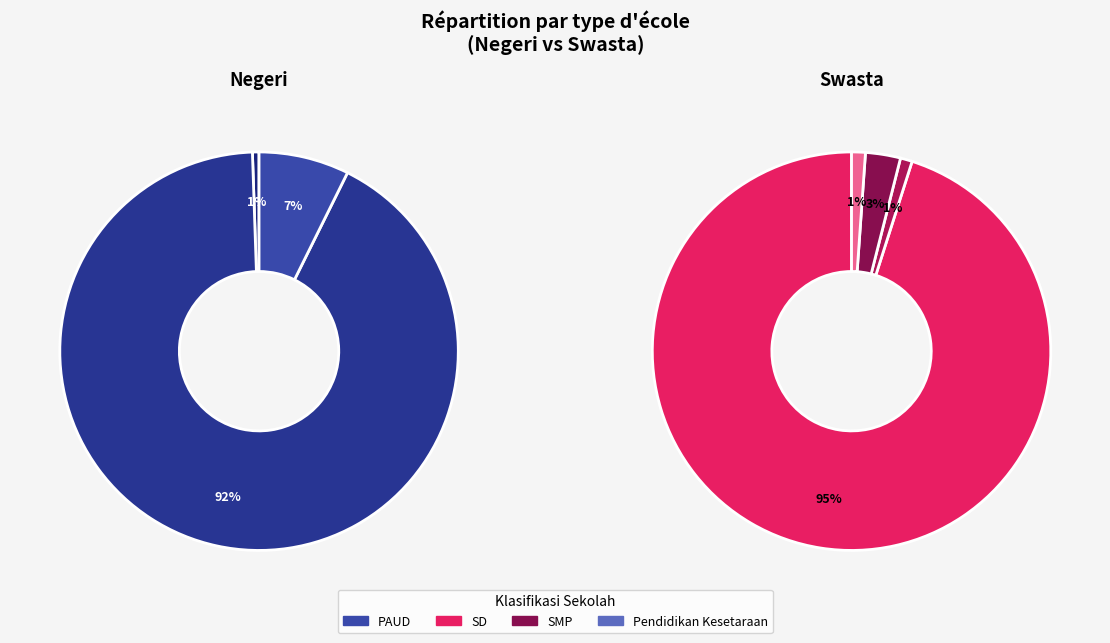

Which category accounts for the majority?

SD